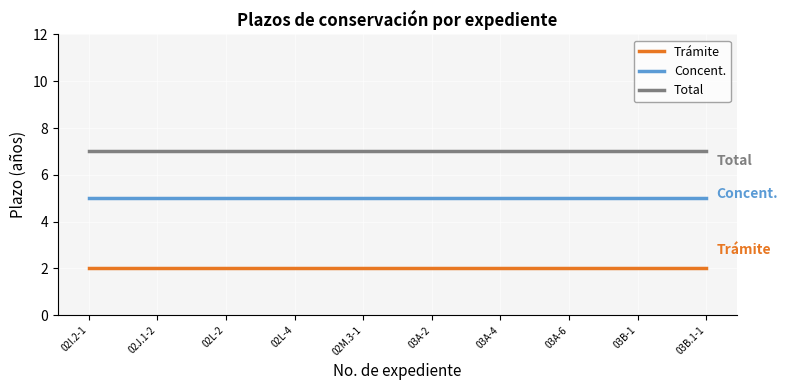

True or false: Concent. and Total cross at least once.

False